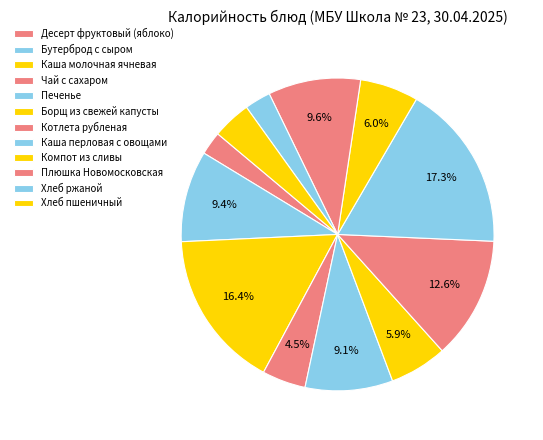

What is the change in value from Каша перловая с овощами to Хлеб пшеничный?

-195.4